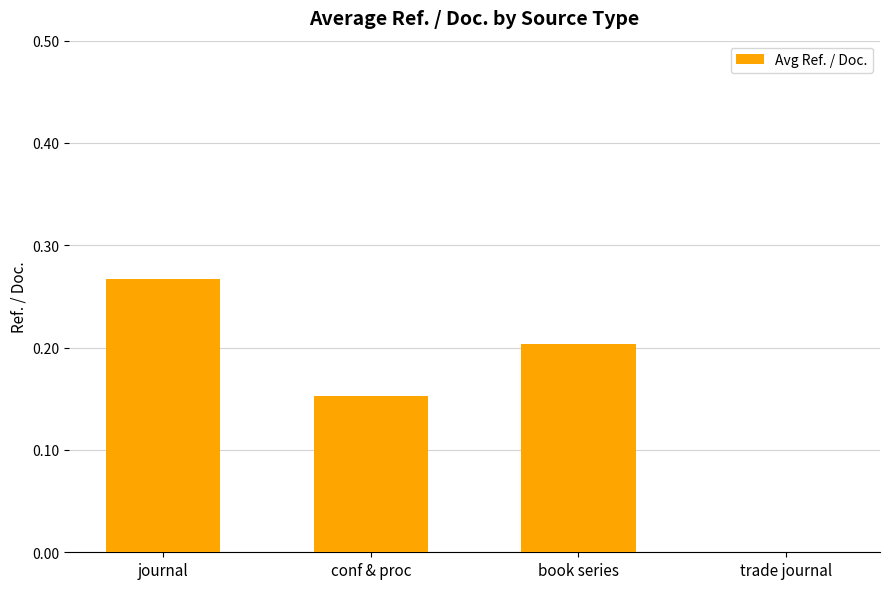

Between book series and trade journal, which is larger?

book series